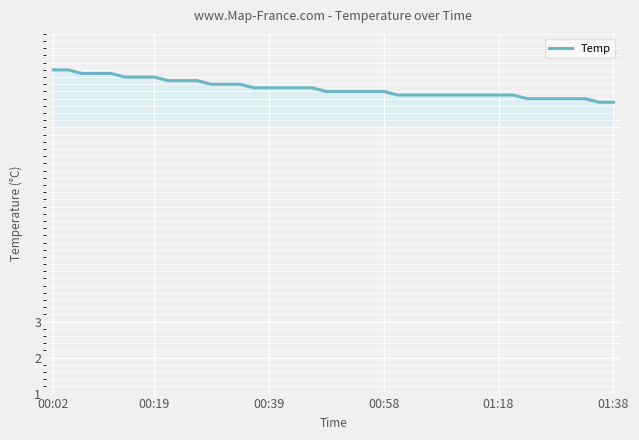

Does the chart have visible grid lines?

Yes